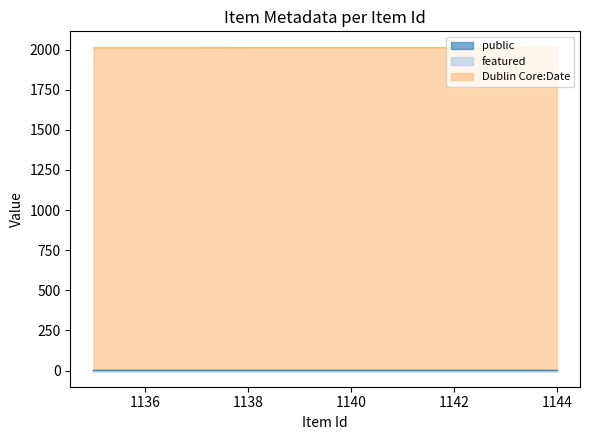

Which series has the widest spread of values?

Dublin Core:Date